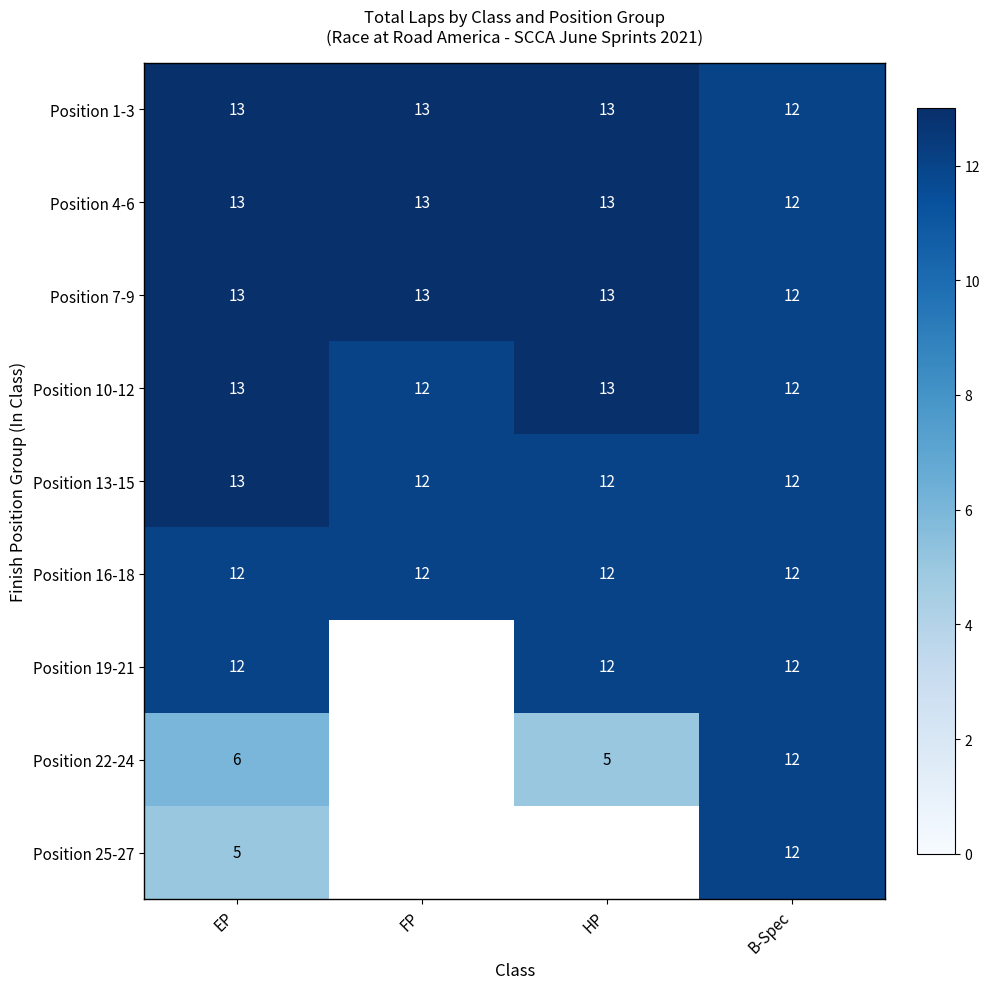

At which label does Position 7-9 reach its minimum?

B-Spec